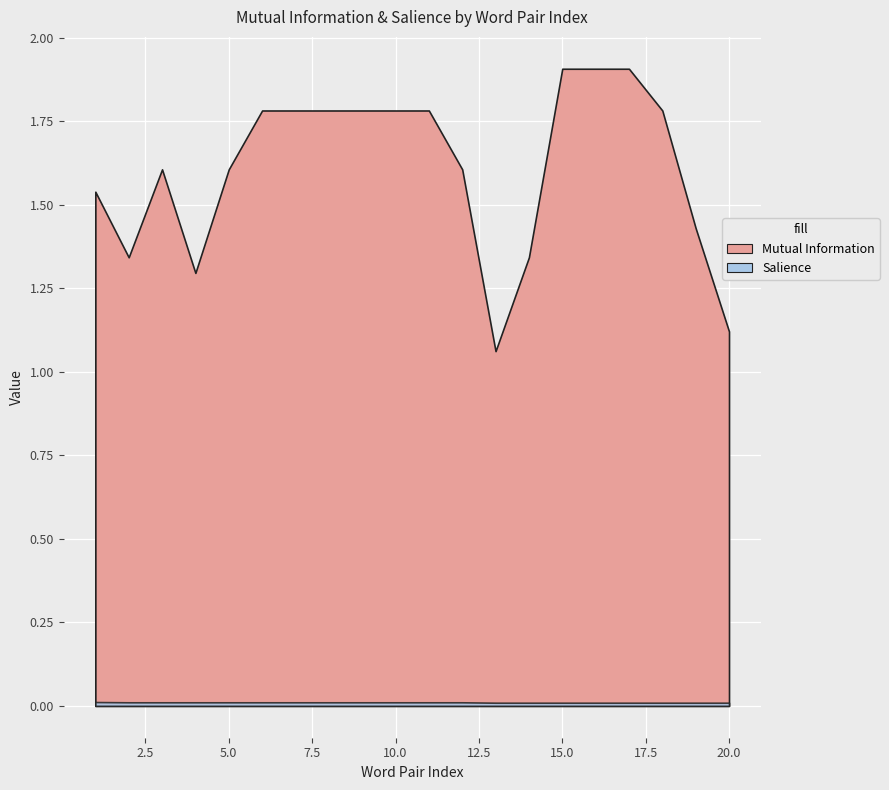

What is the difference between the highest and lowest values at 10?

1.8